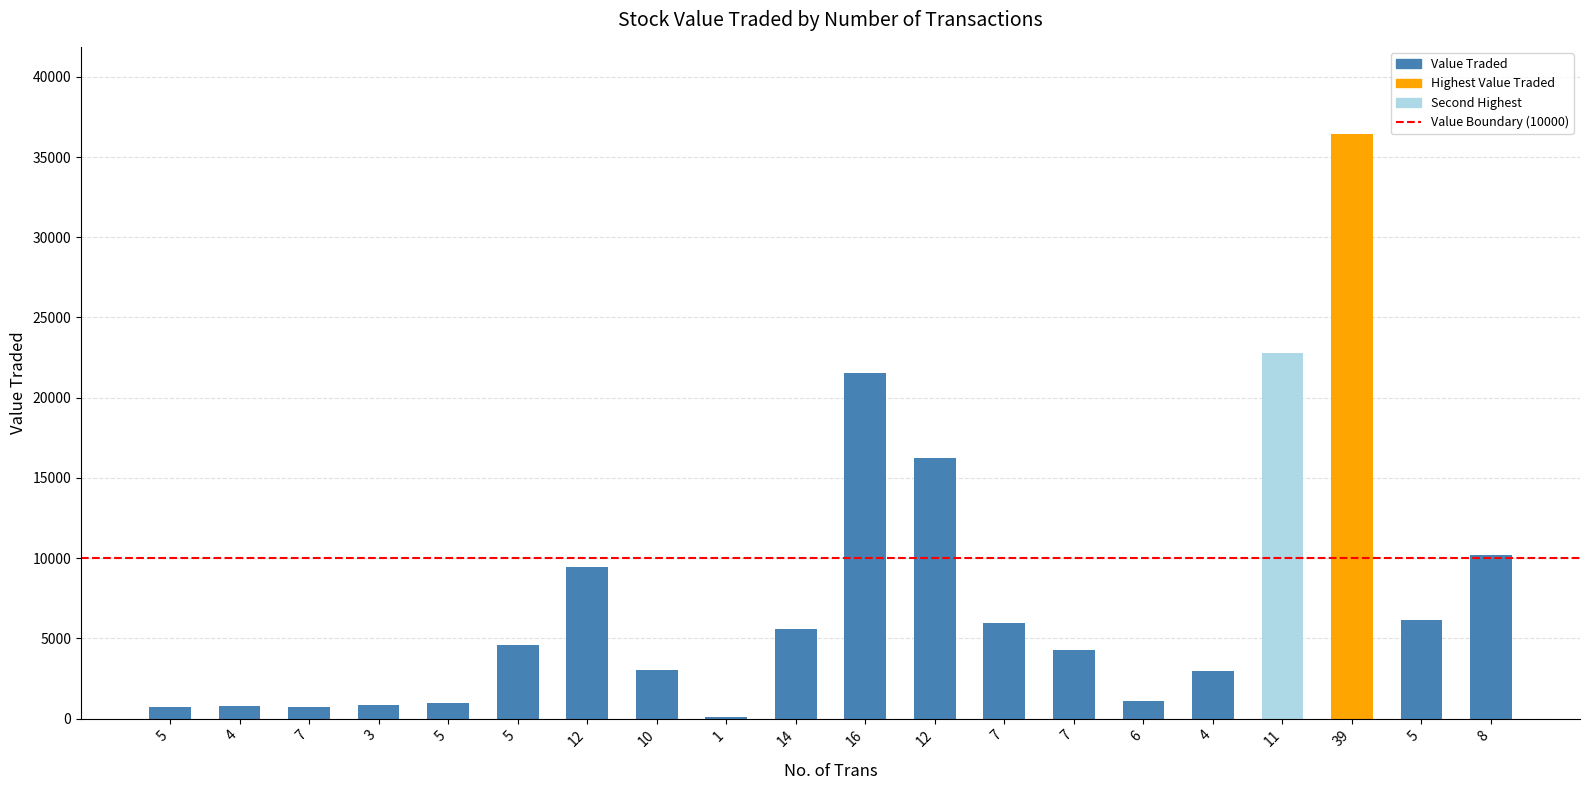

Does the chart contain stacked bars?

No